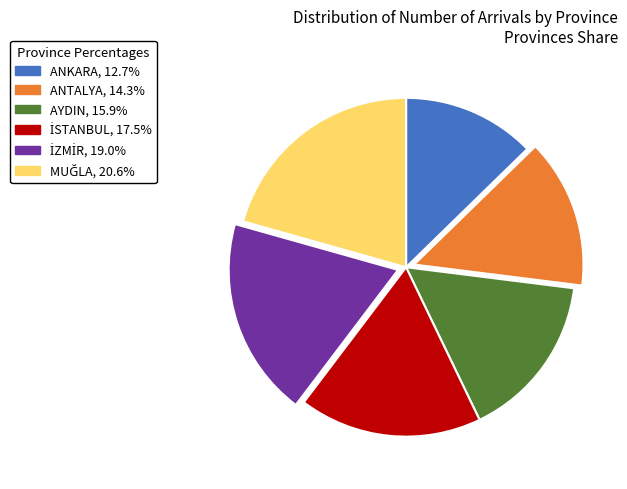

Which category has the smallest portion of the pie?

ANKARA